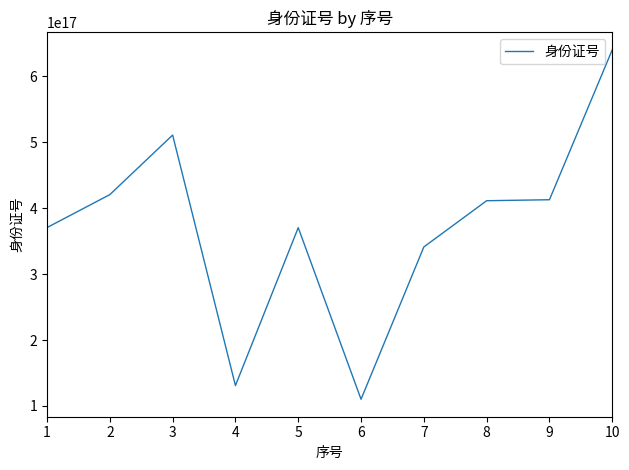

Which has a higher value, 1 or 9?

9